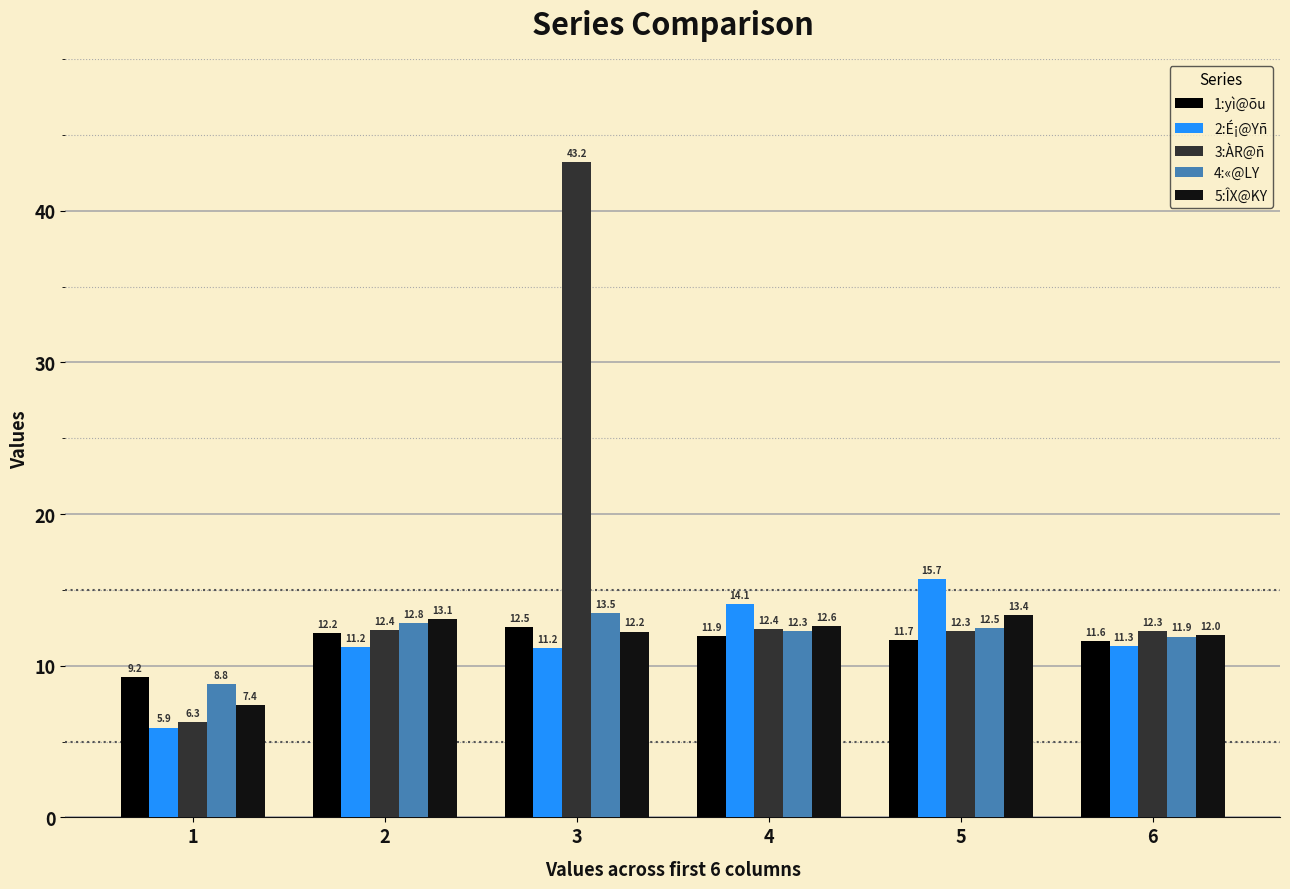

At which category is the sum across all series the highest?

3